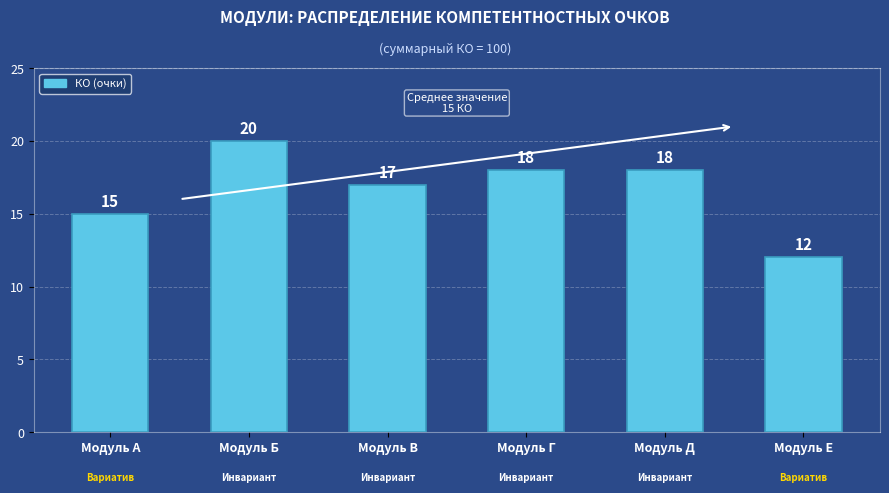

The value at Модуль А is 15. True or false?

True